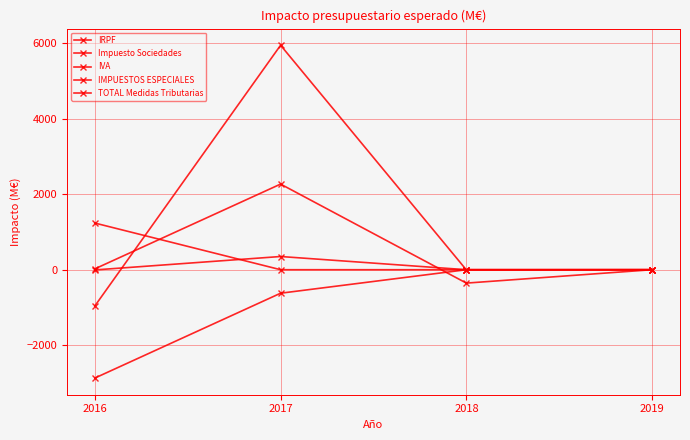

How many distinct data groups are displayed?

5